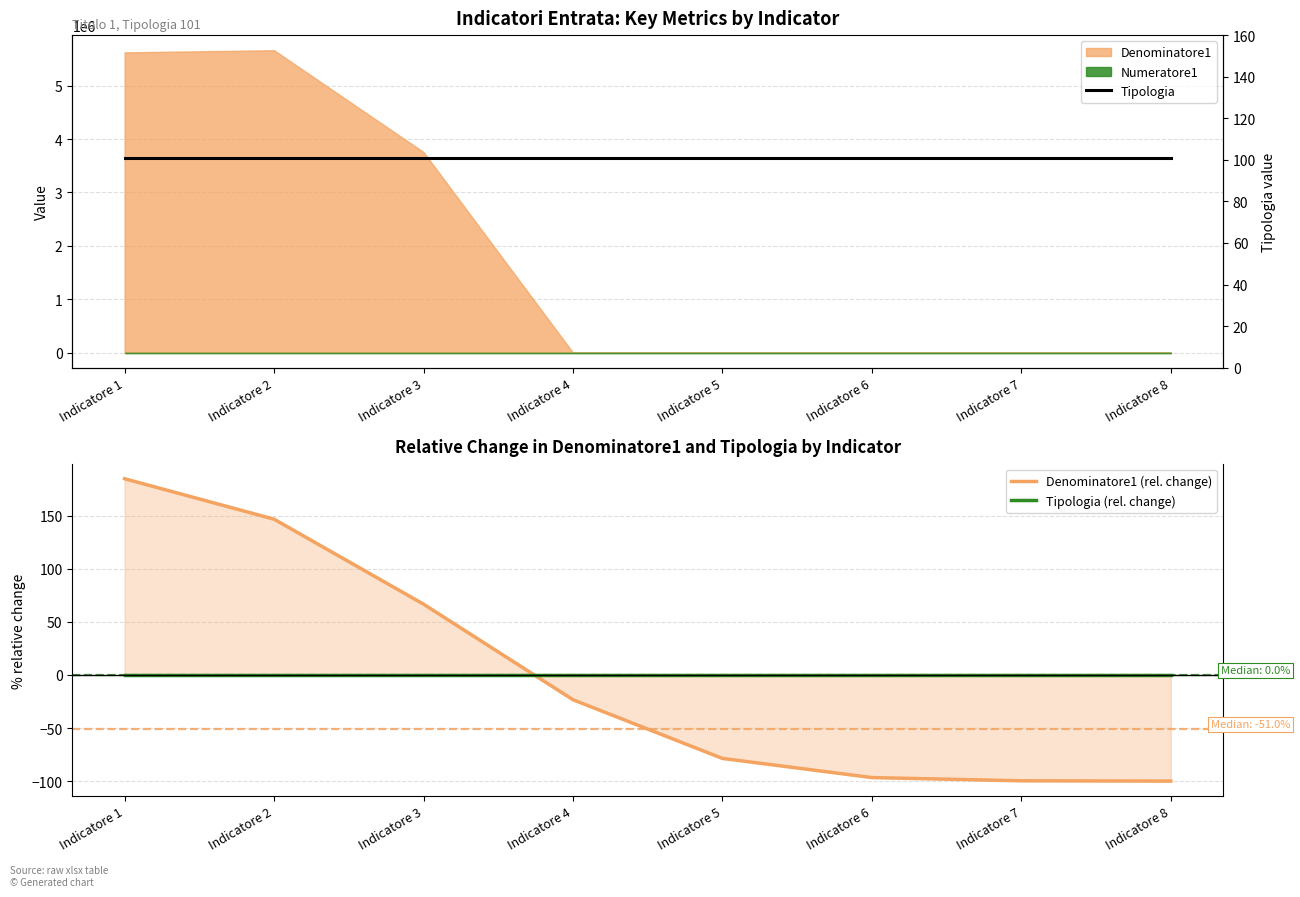

Which category has the highest value across all series?

Indicatore 1